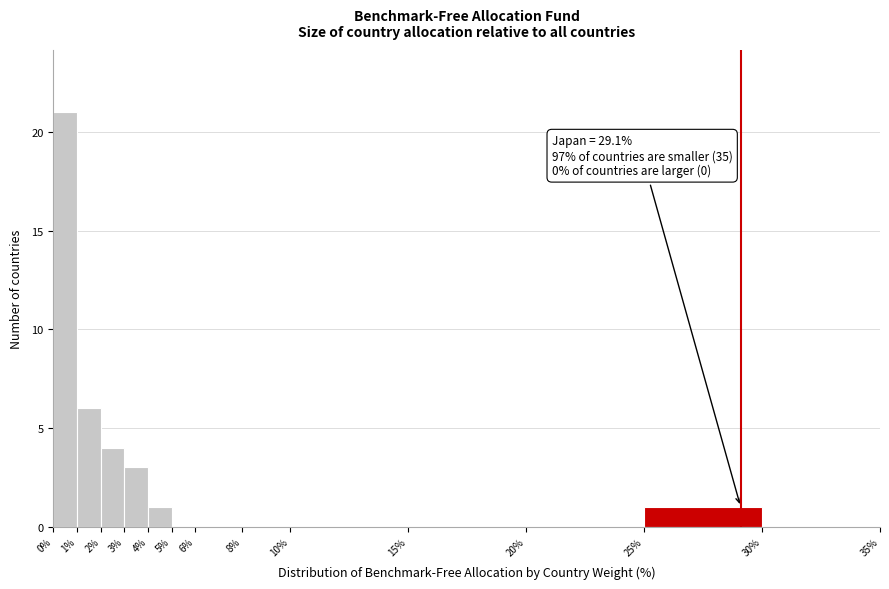

Over which range of the x-axis is the bar tallest?

0% to 1%